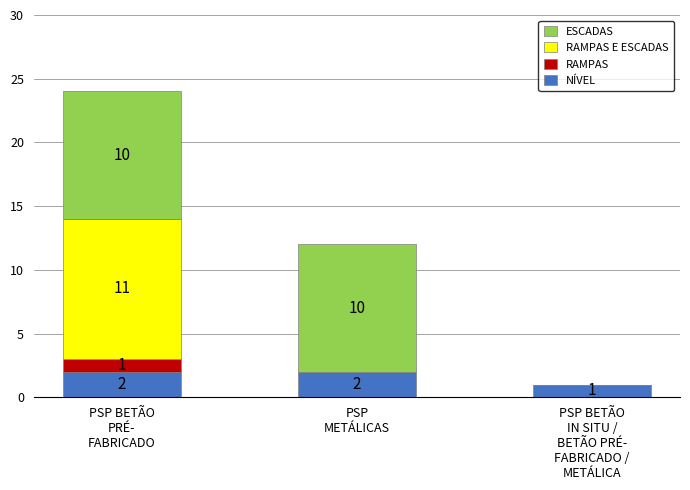

What are all the series names shown in the legend?

ESCADAS, RAMPAS E ESCADAS, RAMPAS, NÍVEL